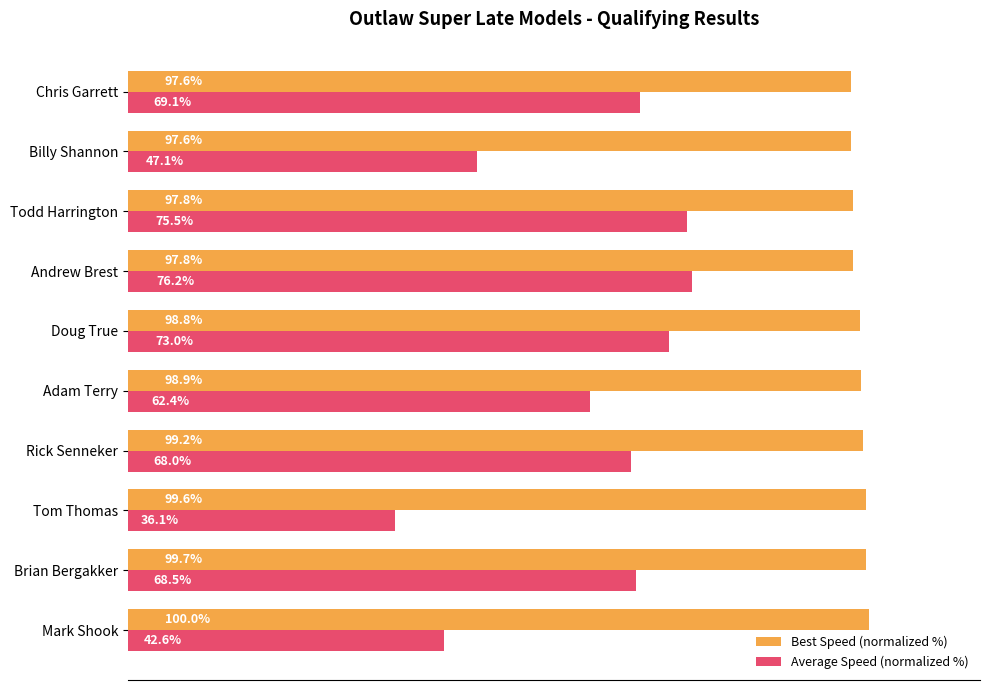

List the series in order of their overall mean, highest first.

Best Speed (normalized %), Average Speed (normalized %)